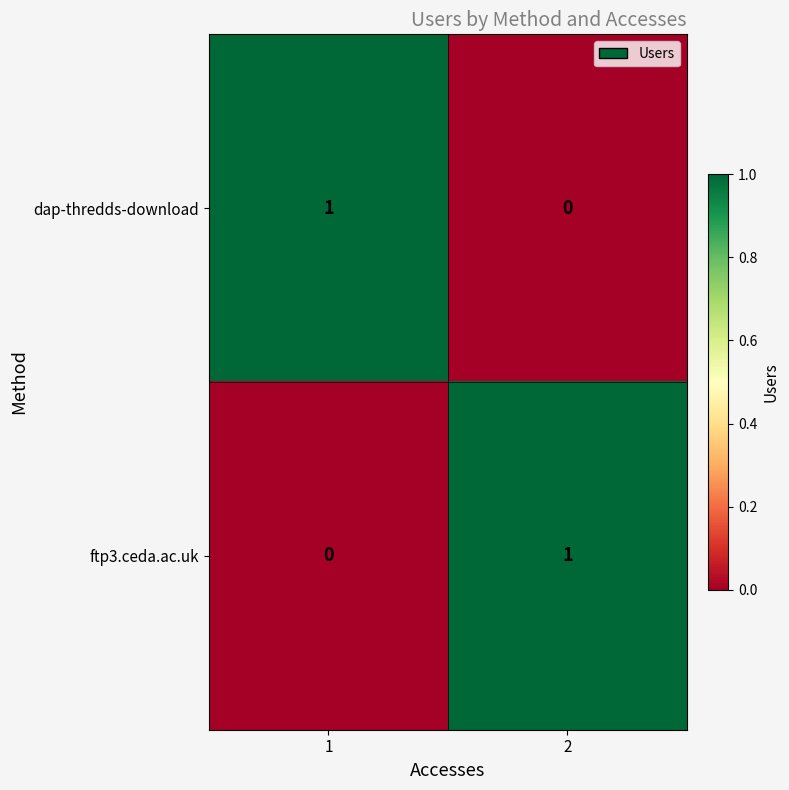

Rank the categories by dap-thredds-download value from highest to lowest.

1, 2